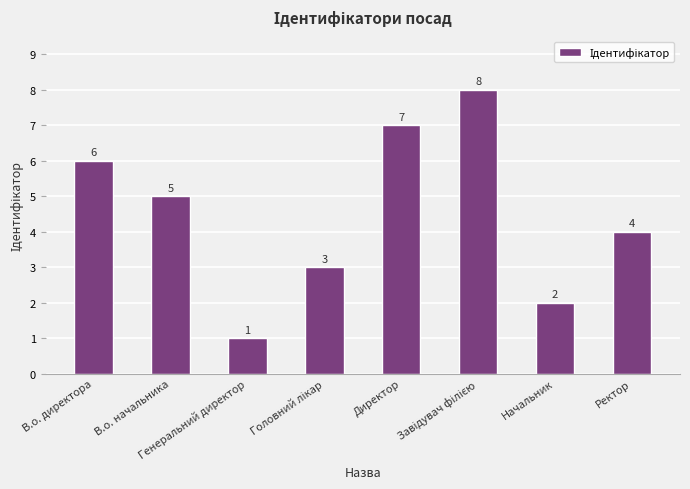

True or false: the data shows 7 at Директор.

True